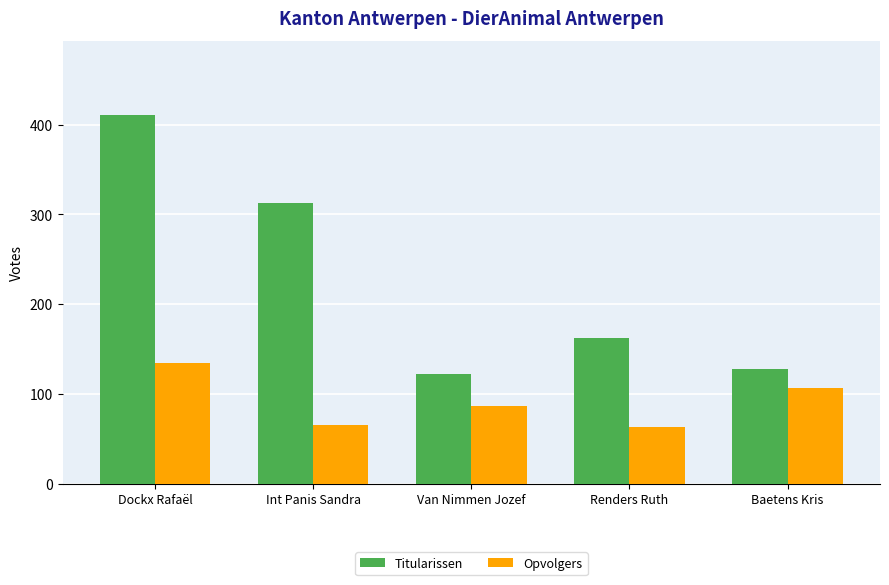

Which series changed the most between Van Nimmen Jozef and Renders Ruth?

Titularissen